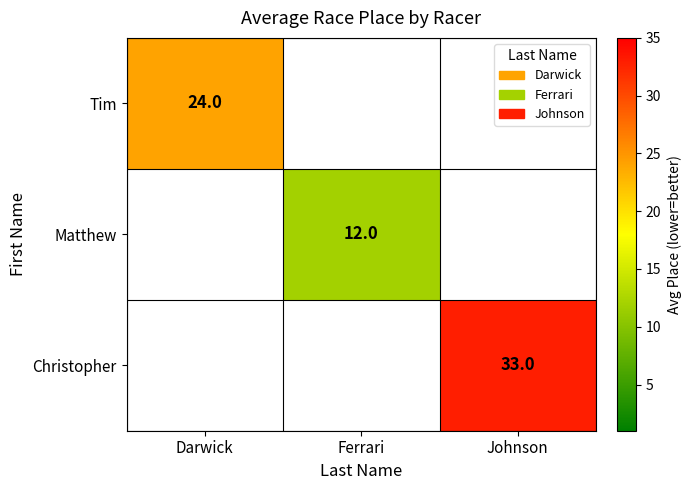

Is it true that Matthew equals 12 at Ferrari?

True